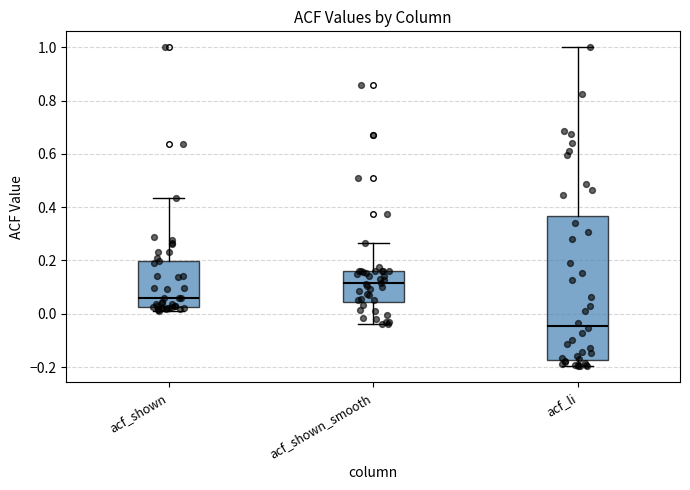

Where is the upper edge of the box for acf_shown on the y-axis? The values are not printed on the chart, so give them approximately, as read against the axis.

0.20